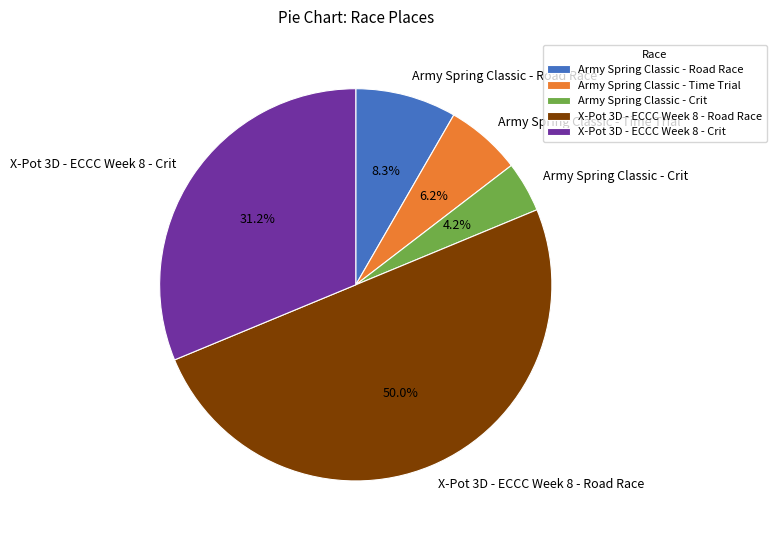

How many segments does this pie chart have?

5